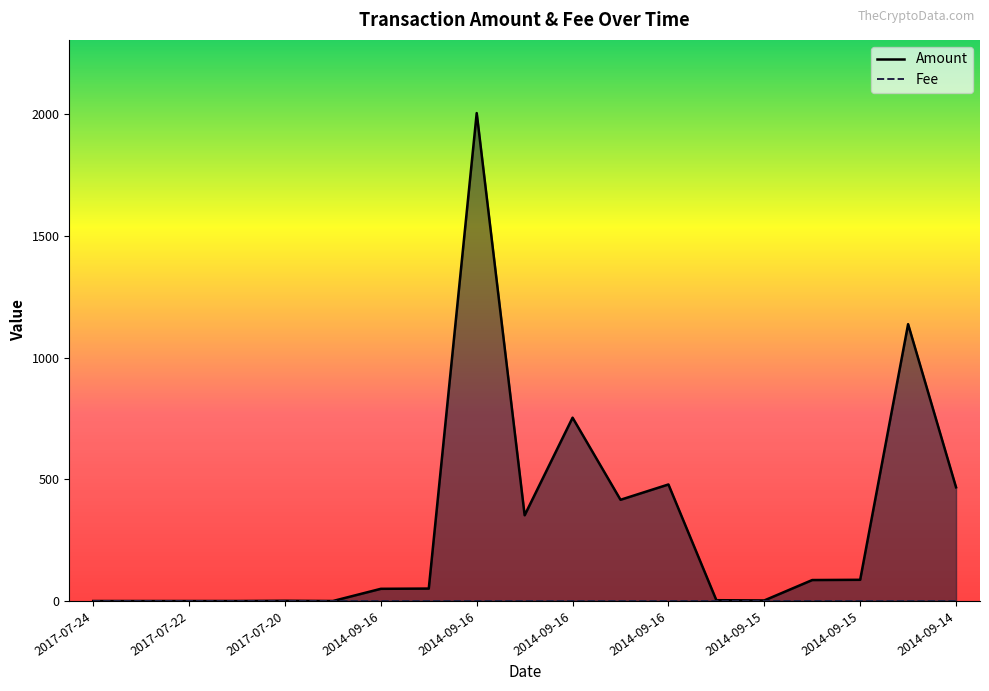

What is the label of the 1st point from the left?

2017-07-24